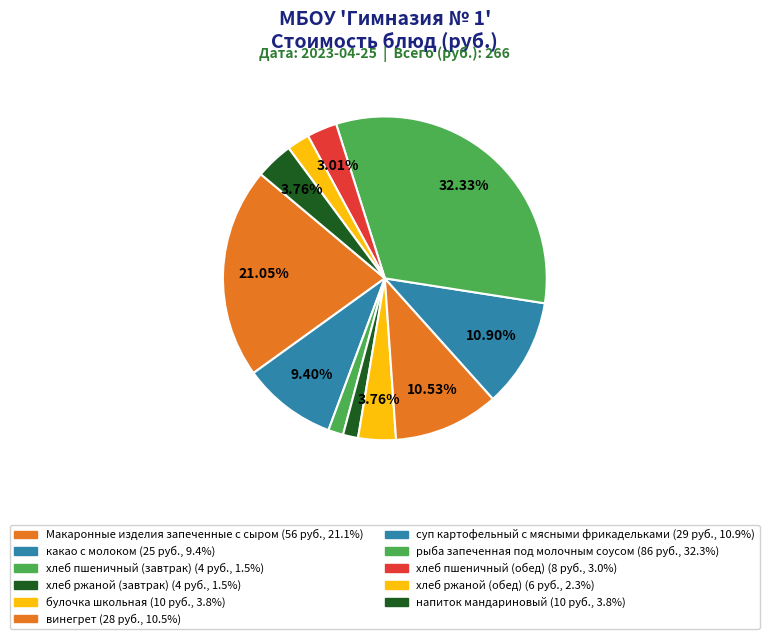

What portion of the pie excludes какао с молоком?

90.6%